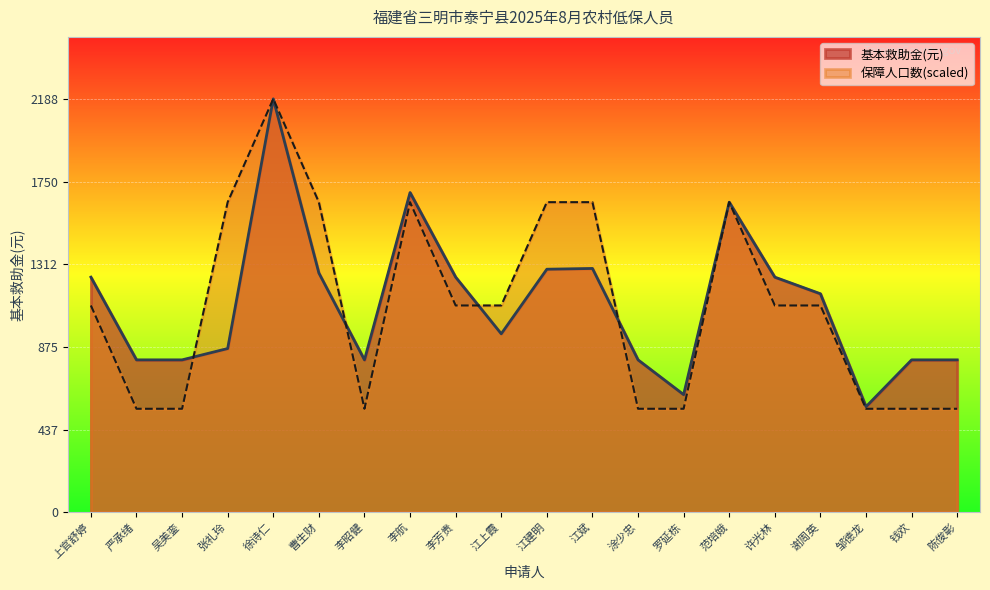

What is the sum of all 基本救助金(元) values?

22077